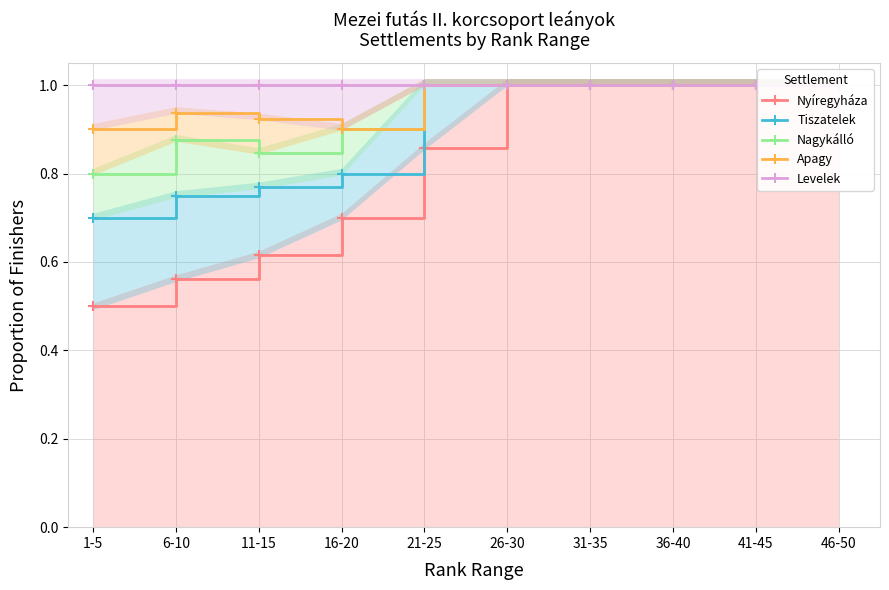

What is the difference between the Nyíregyháza values at 36-40 and 1-5?

0.5